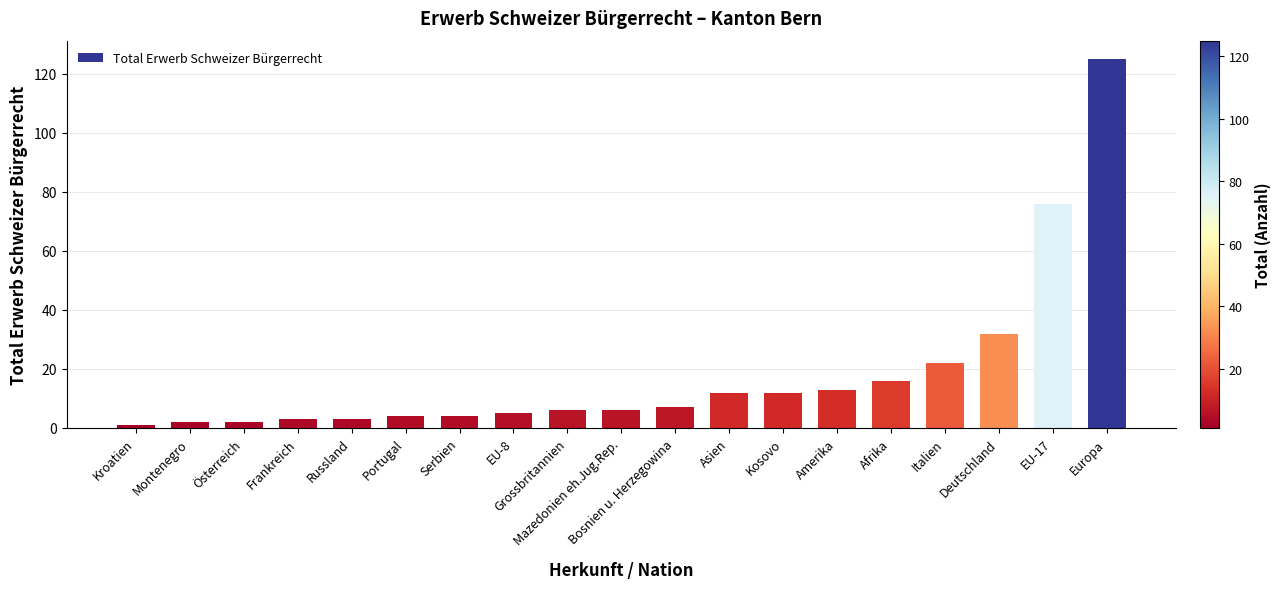

What position from the right is Mazedonien eh.Jug.Rep.?

10